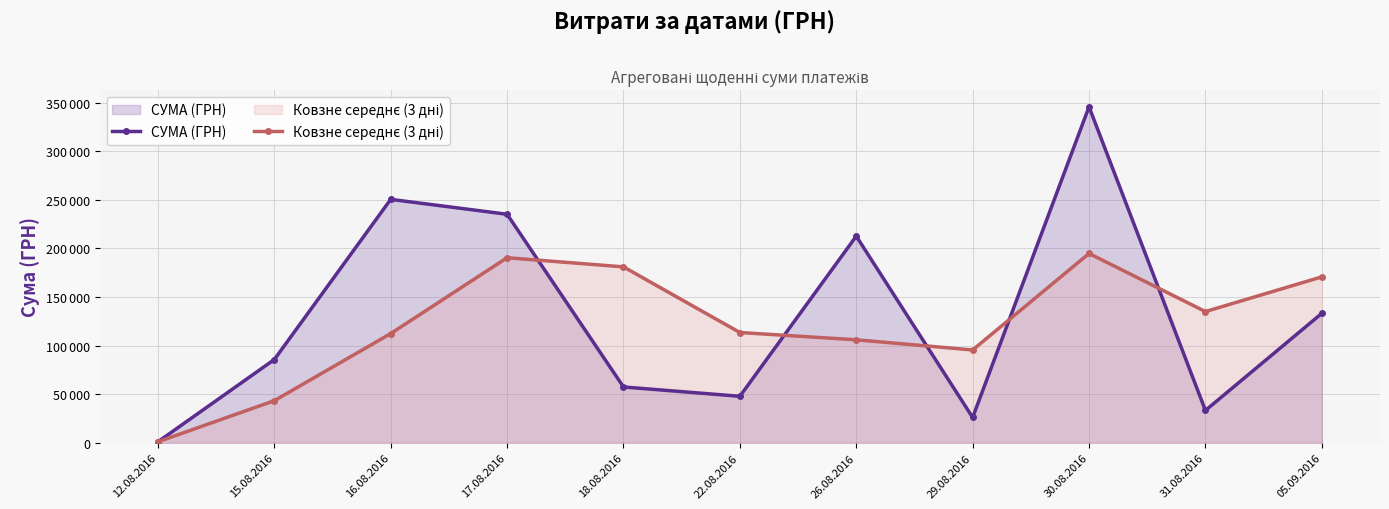

Which has a higher value, 12.08.2016 or 26.08.2016?

26.08.2016